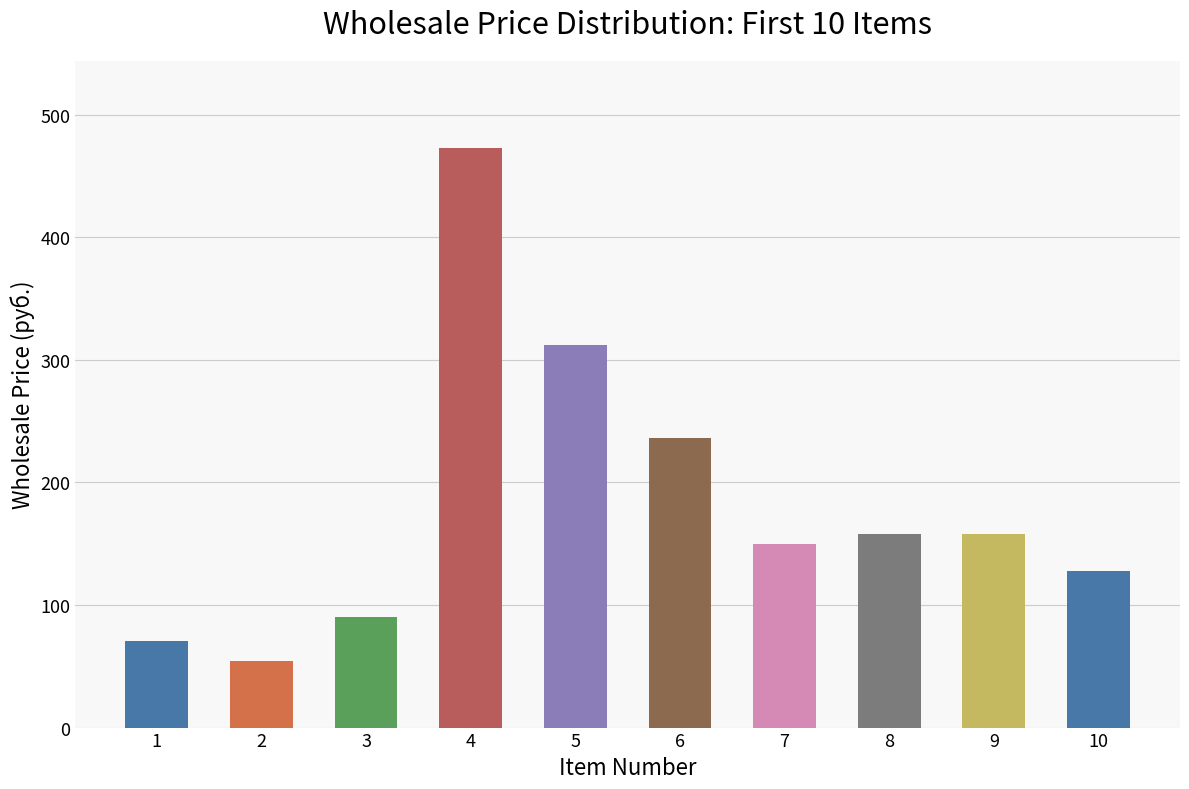

What is the value of the 10th bar from the left?

128